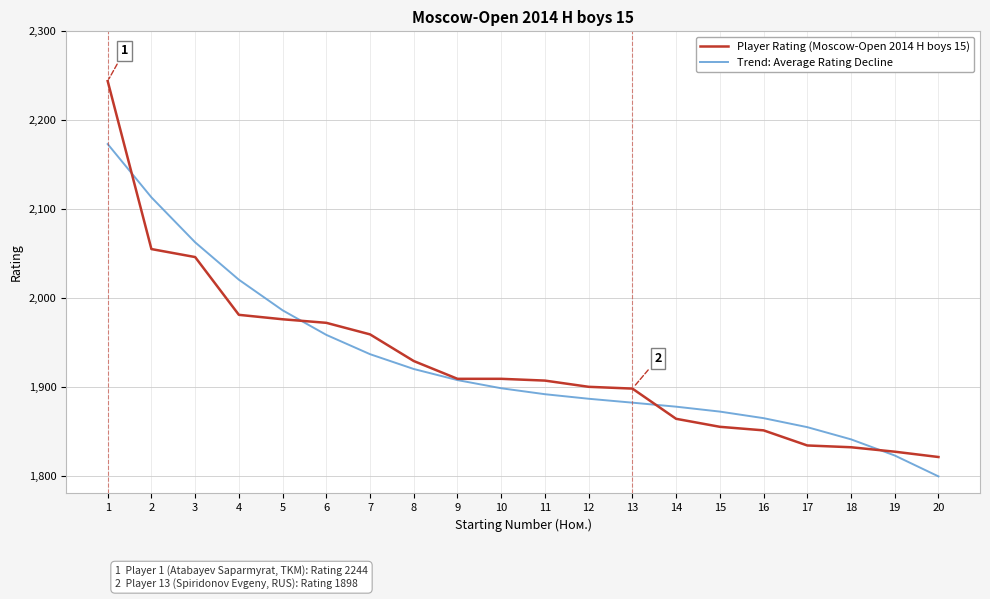

At which label does Trend: Average Rating Decline first exceed 1898?

1